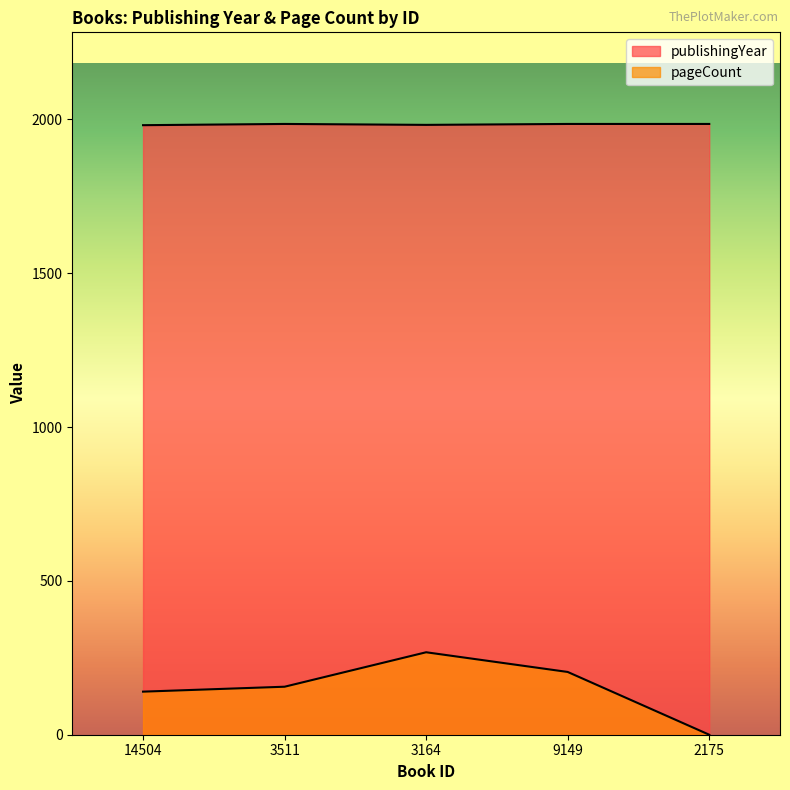

True or false: pageCount has a value of 48 at 3511.

False